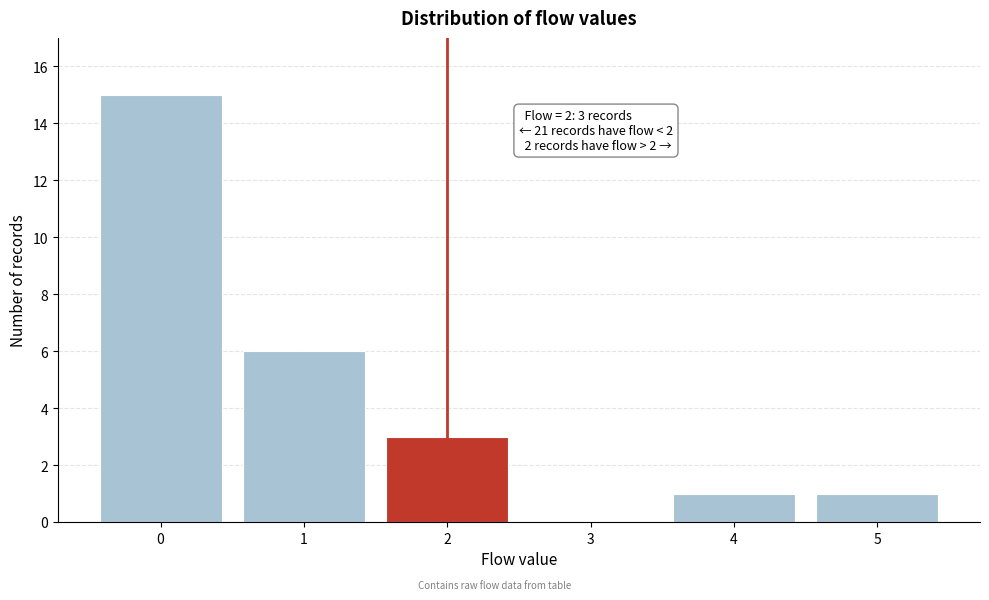

Over which range of the x-axis is the bar tallest?

-0.5 to 0.5